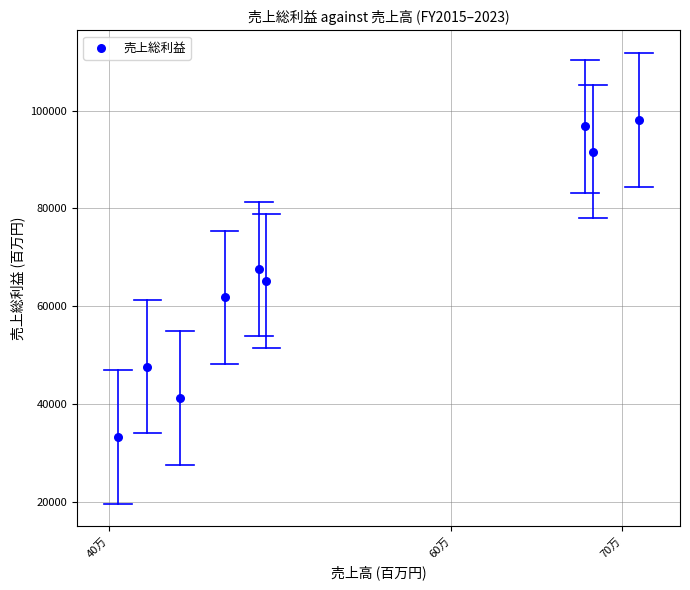

What is the average Y value?

67014